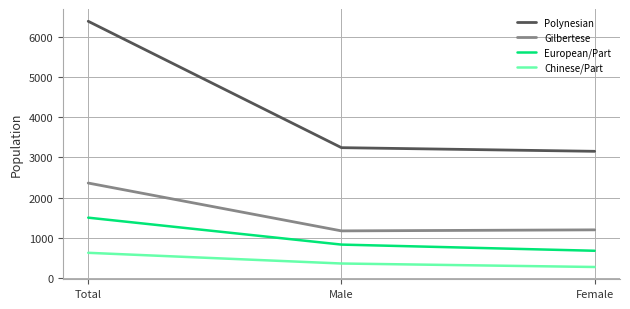

Which series has the widest spread of values?

Polynesian